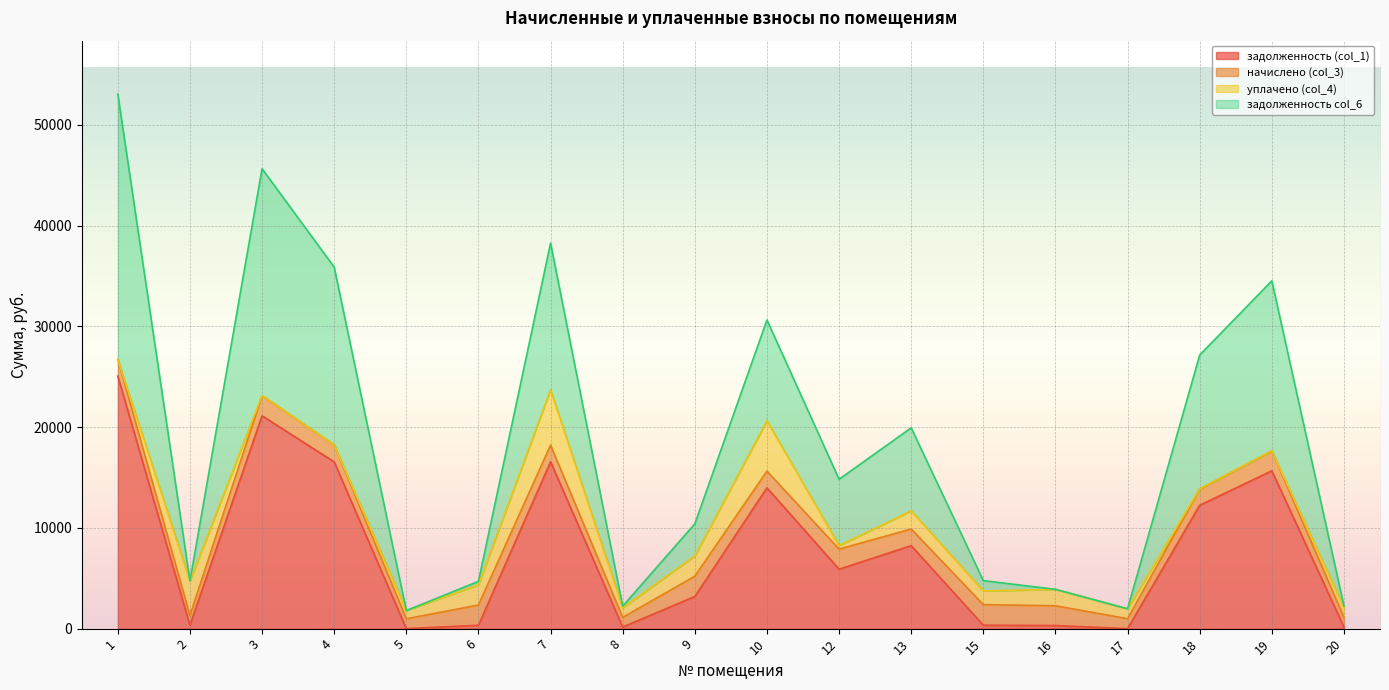

True or false: задолженность col_6 has a value of 479.0 at 20.

False